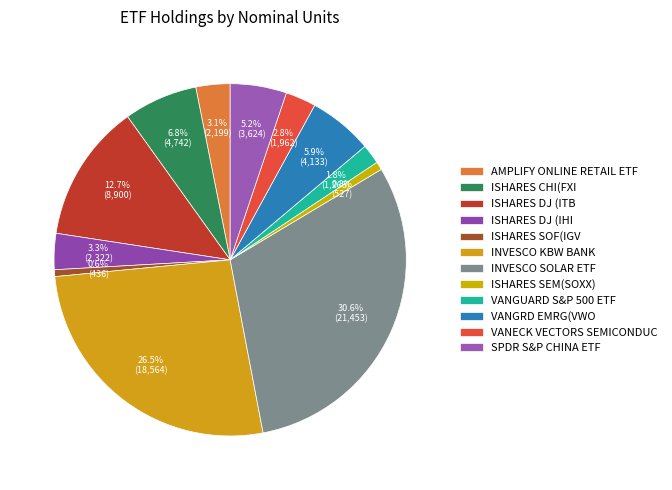

Count the number of slices in the pie.

12